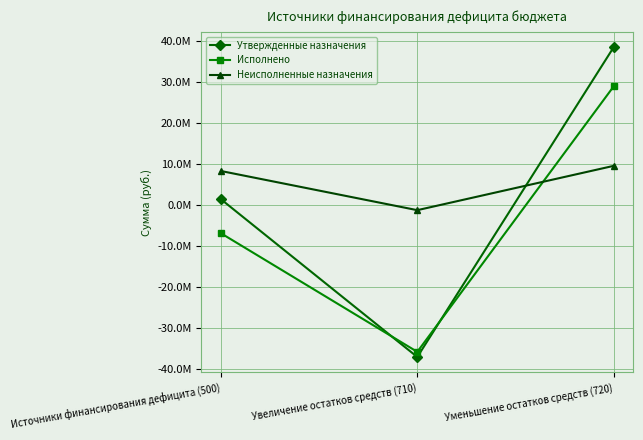

At which category is the sum across all series the highest?

Уменьшение остатков средств (720)